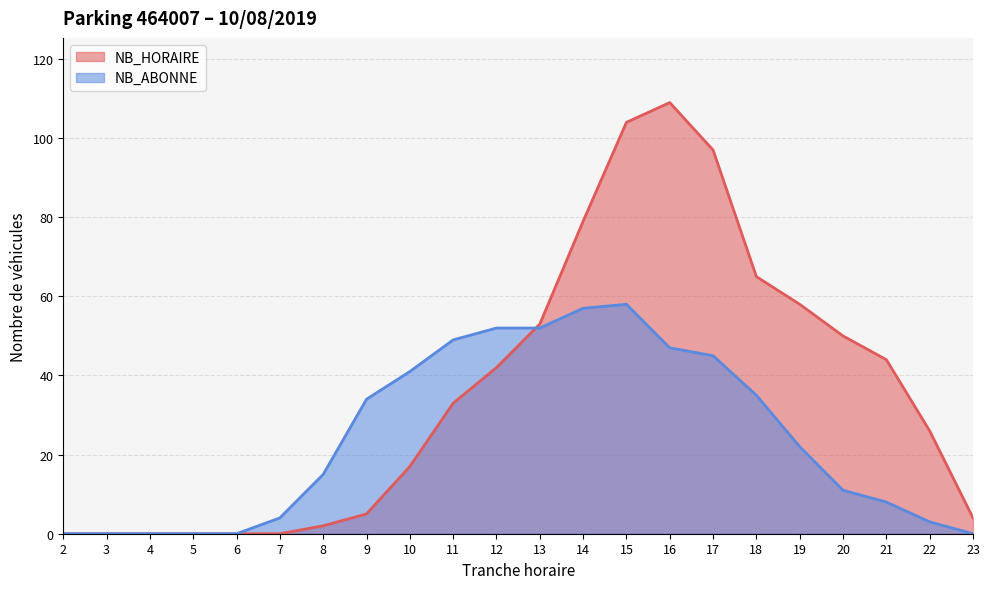

The value of NB_ABONNE at 18 is 35. True or false?

True